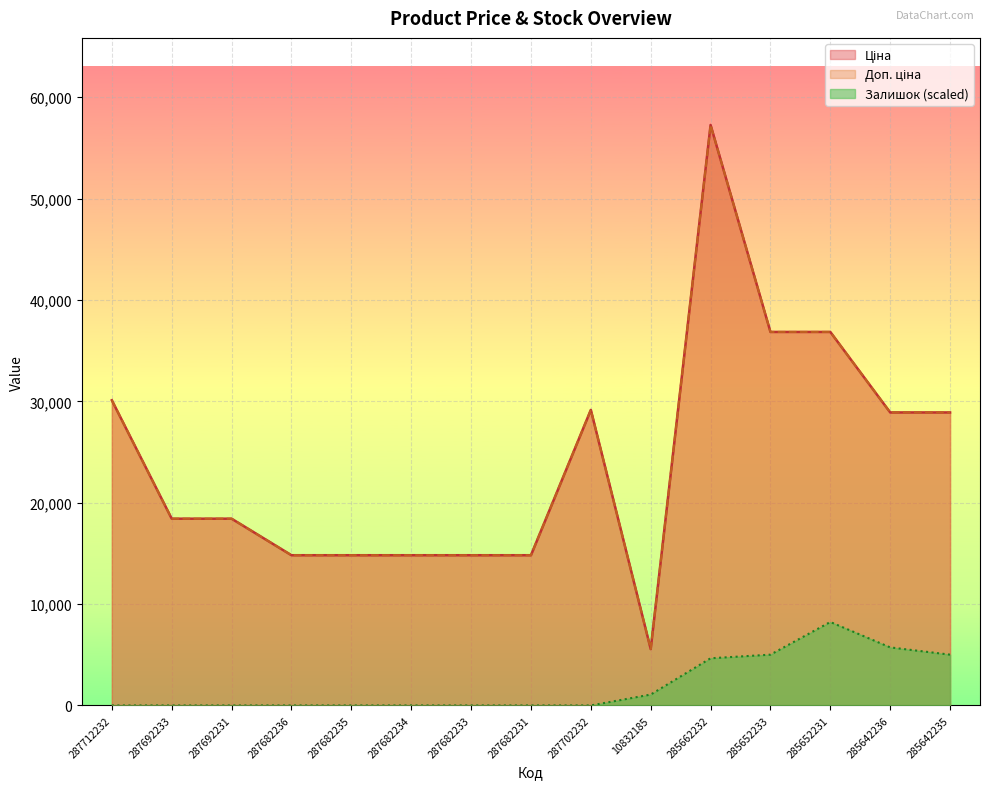

What are all the series names shown in the legend?

Ціна, Доп. ціна, Залишок